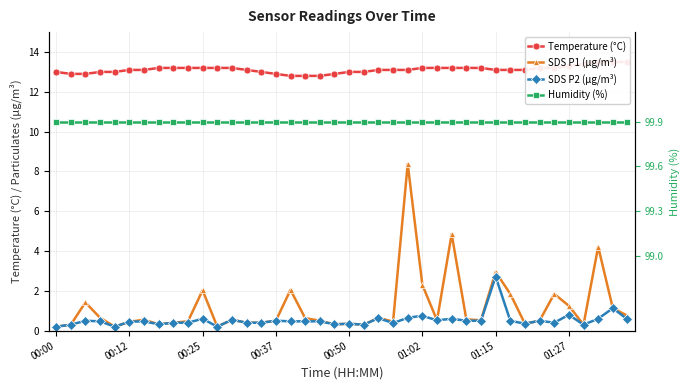

The SDS P1 (µg/m³) series shows 0.3 at 19. True or false?

True